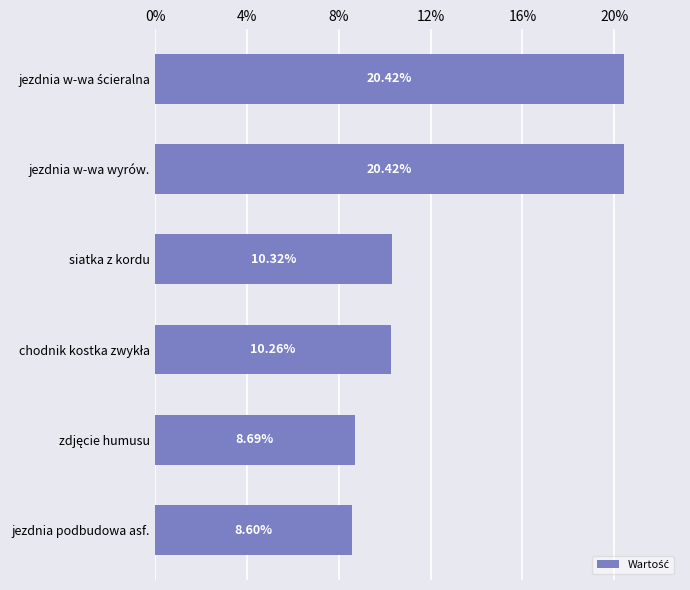

What is the change in value from jezdnia w-wa wyrów. to siatka z kordu?

-10.1